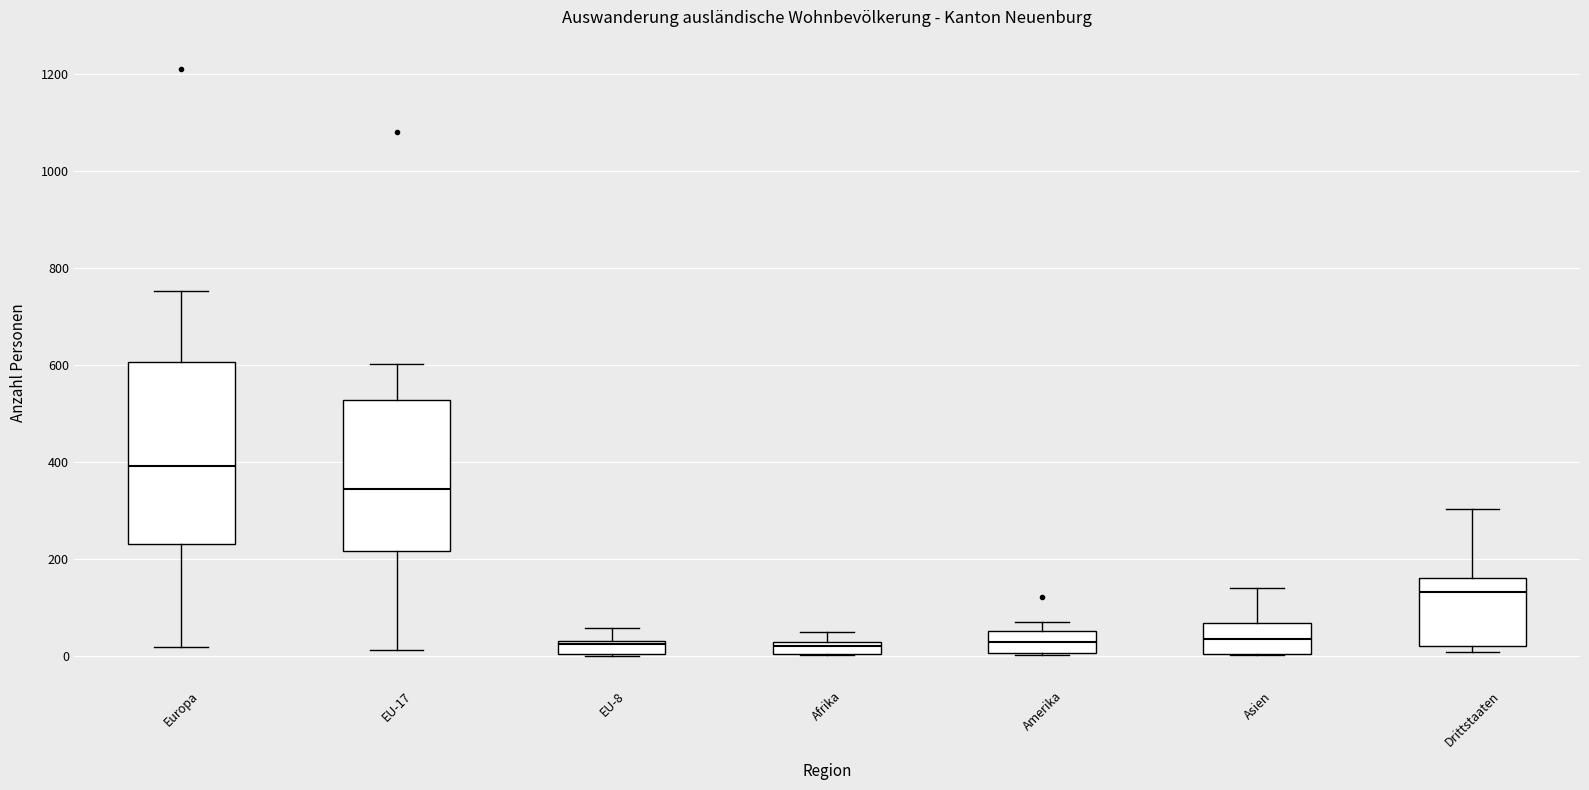

Which box is the tallest, from its lower edge to its upper edge?

Europa